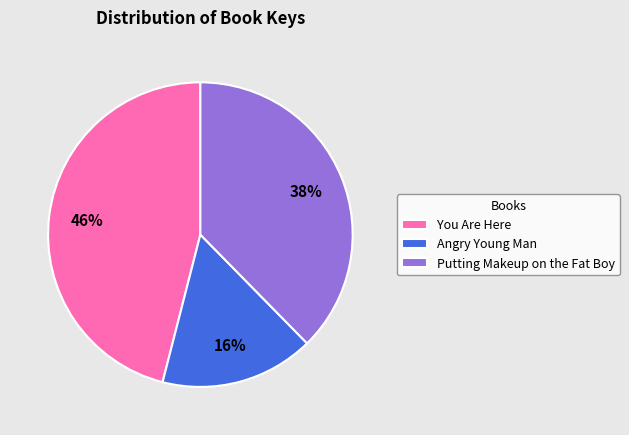

Is it true that Putting Makeup on the Fat Boy is 45% of the pie?

False